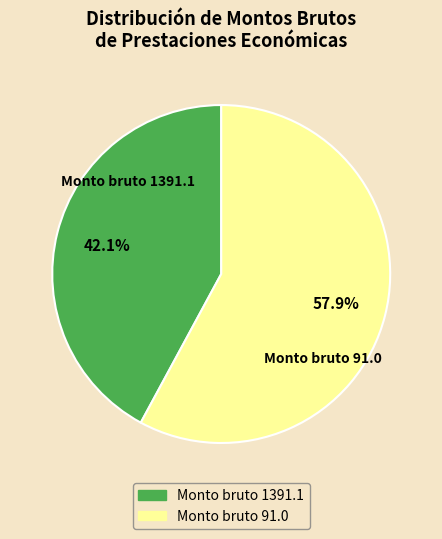

To the nearest percent, what is the difference between the largest and smallest slice percentages?

16%